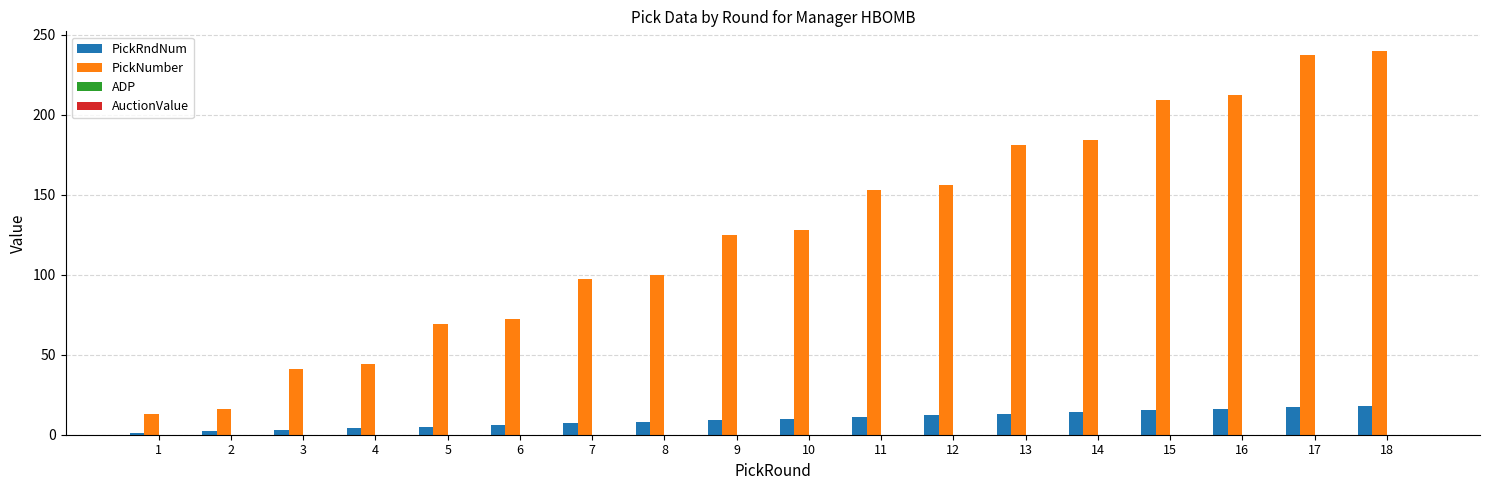

What is the sum of the PickRndNum values at 7 and 14?

21.3